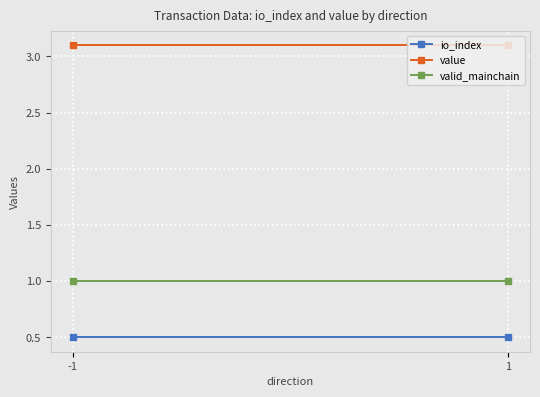

Is the value of valid_mainchain at -1 greater than the value of io_index at -1?

Yes